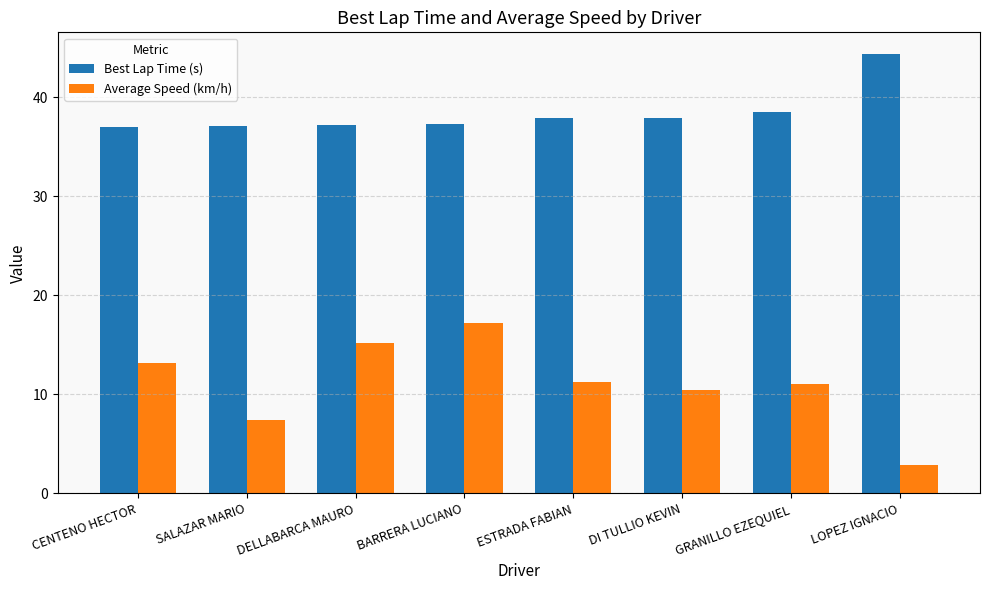

Which series has the largest total across all categories?

Best Lap Time (s)